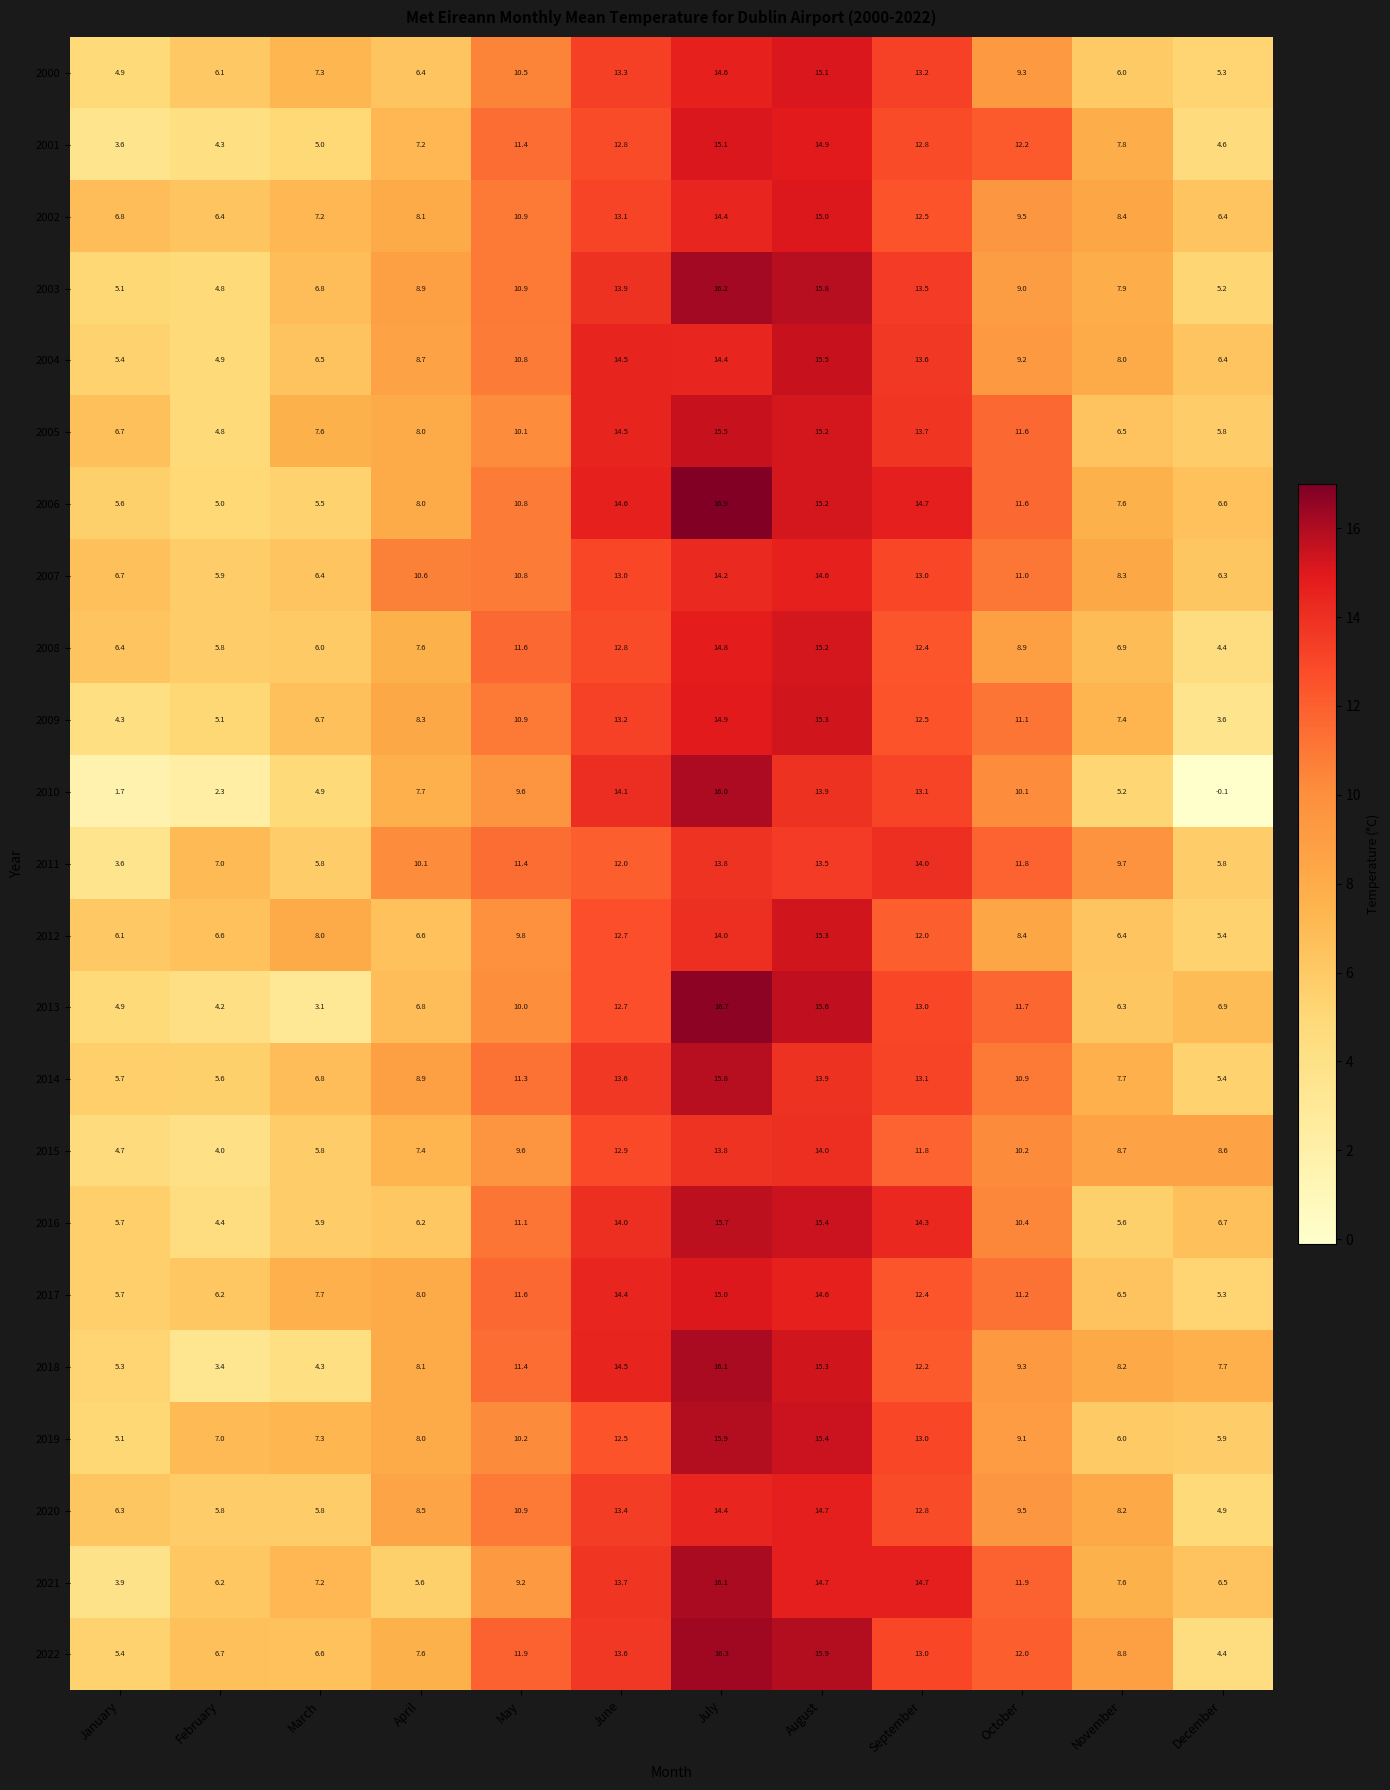

What is the sum of the 2016 values at January and December?

12.4